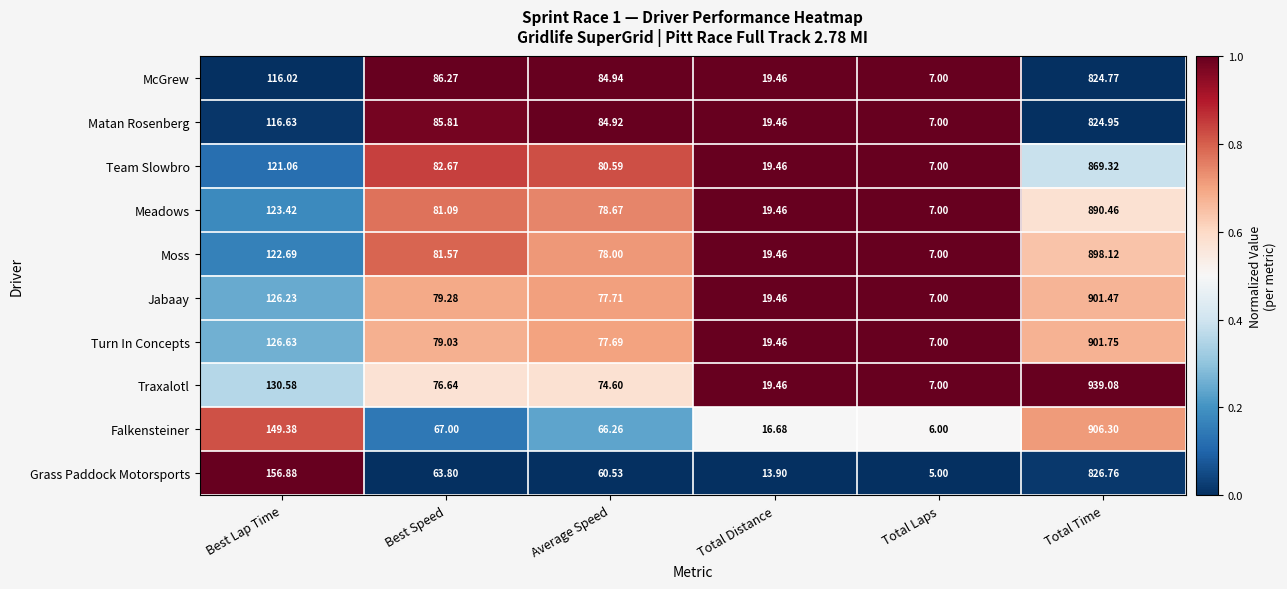

List the series in order of their peak value, lowest first.

McGrew, Matan Rosenberg, Grass Paddock Motorsports, Team Slowbro, Meadows, Moss, Jabaay, Turn In Concepts, Falkensteiner, Traxalotl